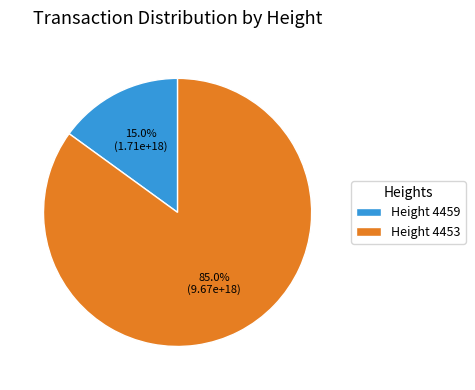

Is Height 4459 the majority of the pie?

No